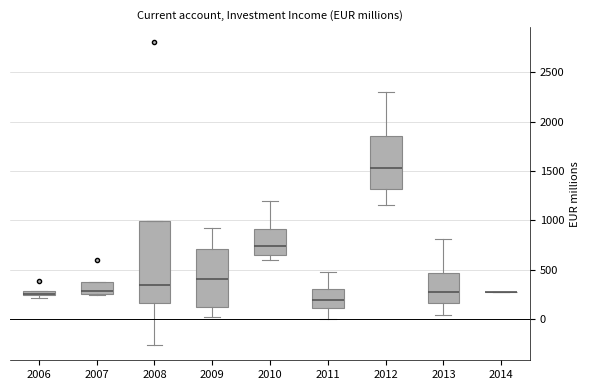

Where does the median line of the box at x = 2008 sit on the y-axis? The values are not printed on the chart, so give them approximately, as read against the axis.

350